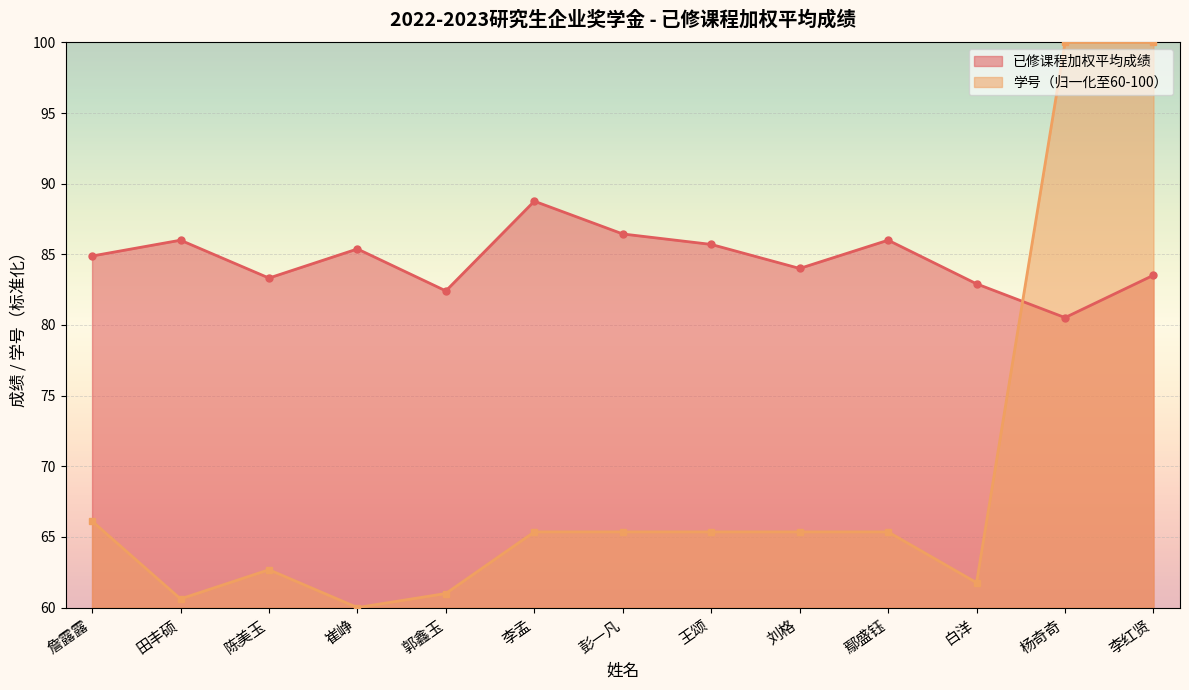

Between 田丰硕 and 彭一凡, which series saw the biggest shift?

学号（归一化至60-100）